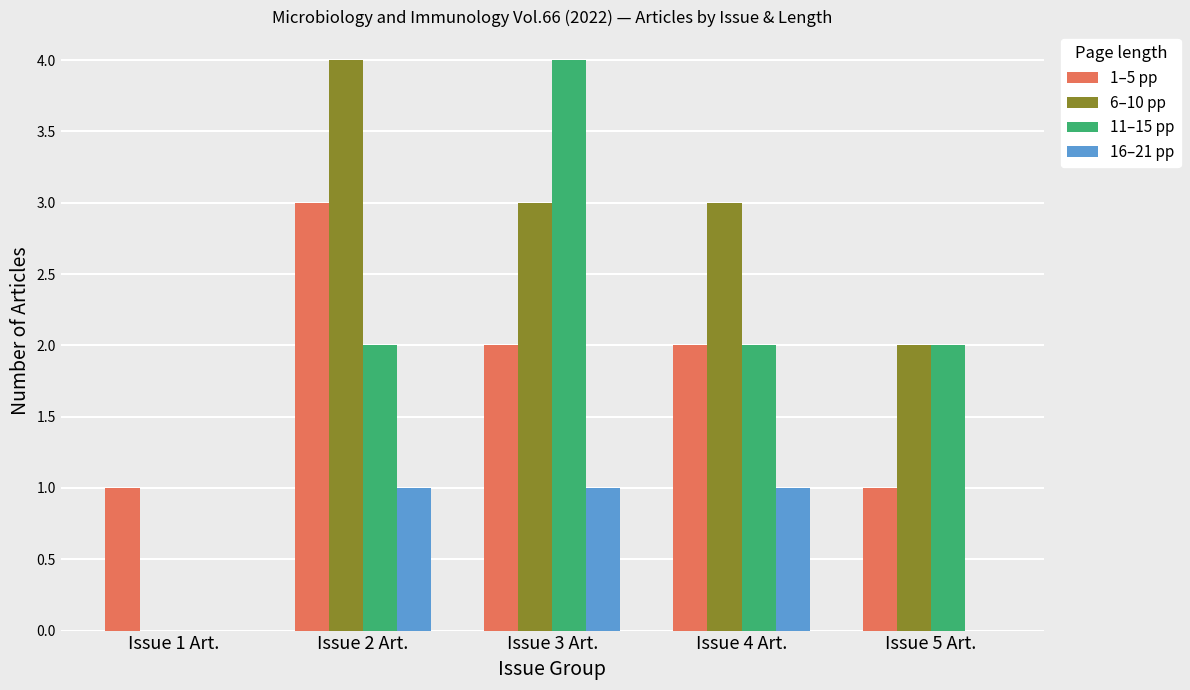

Is it true that 1–5 pp equals 3 at Issue 2 Art.?

True